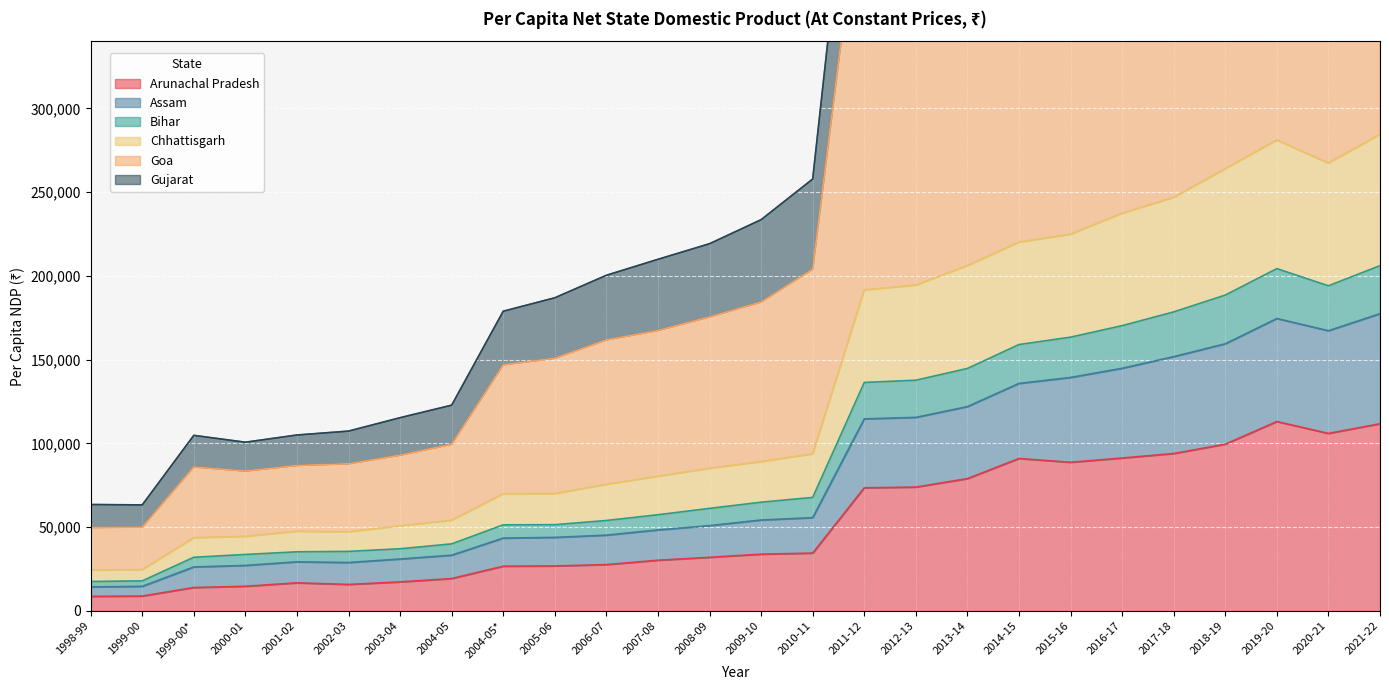

The value of Arunachal Pradesh at 2015-16 is 141937. True or false?

False